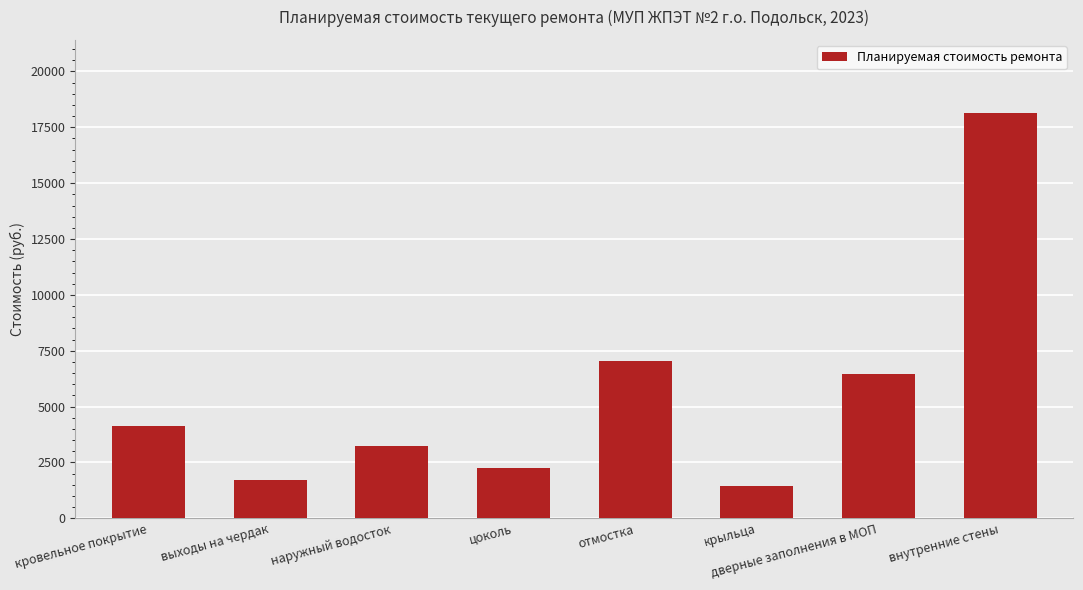

Are the bars horizontal?

No